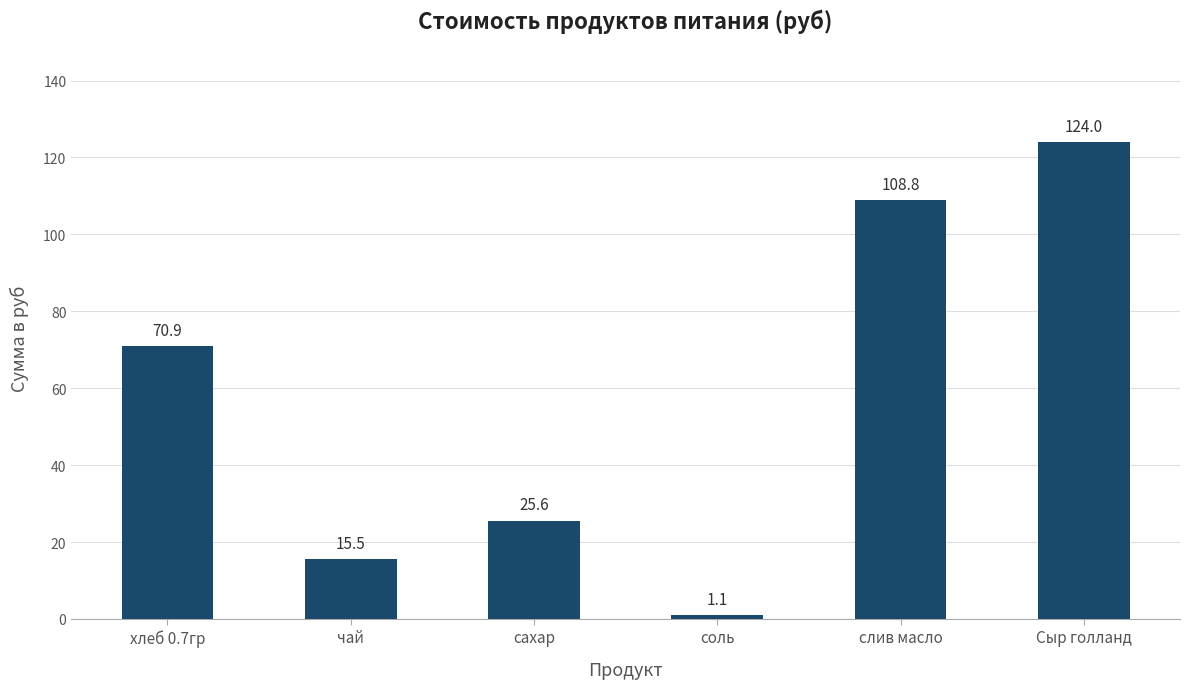

What is the value of the 3rd bar from the left?

25.6